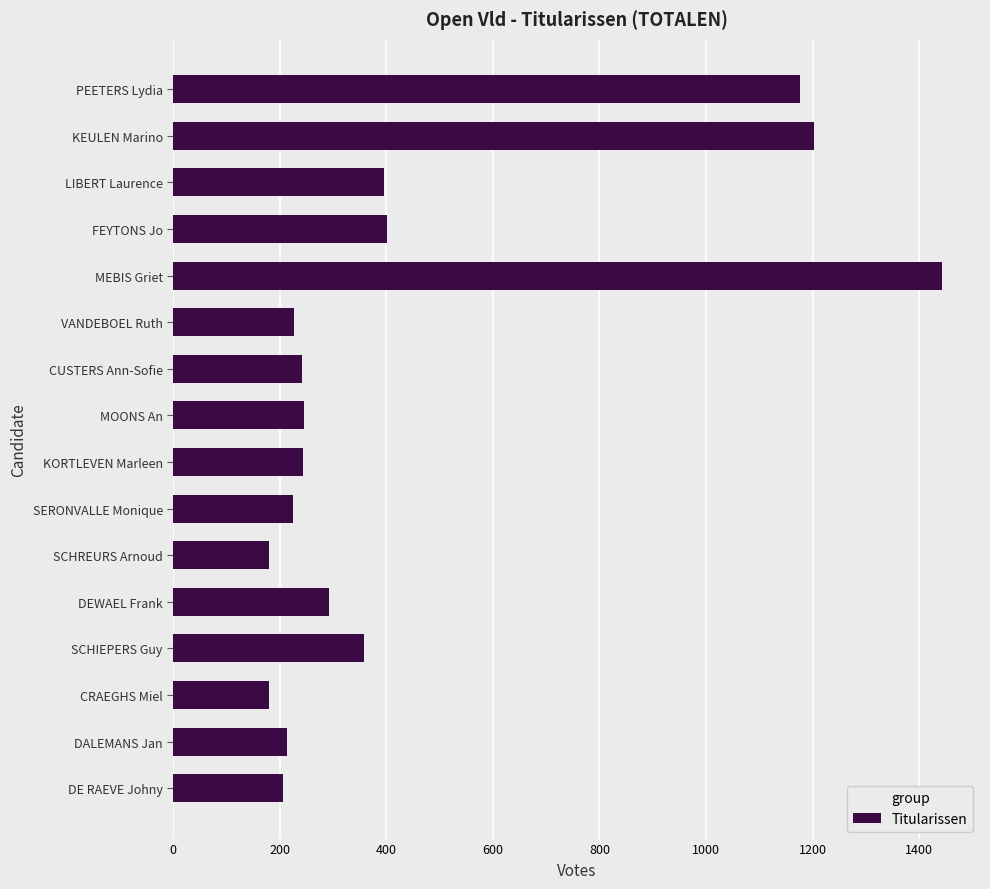

Approximately how many times larger is the value at SCHIEPERS Guy compared to CUSTERS Ann-Sofie?

1.5